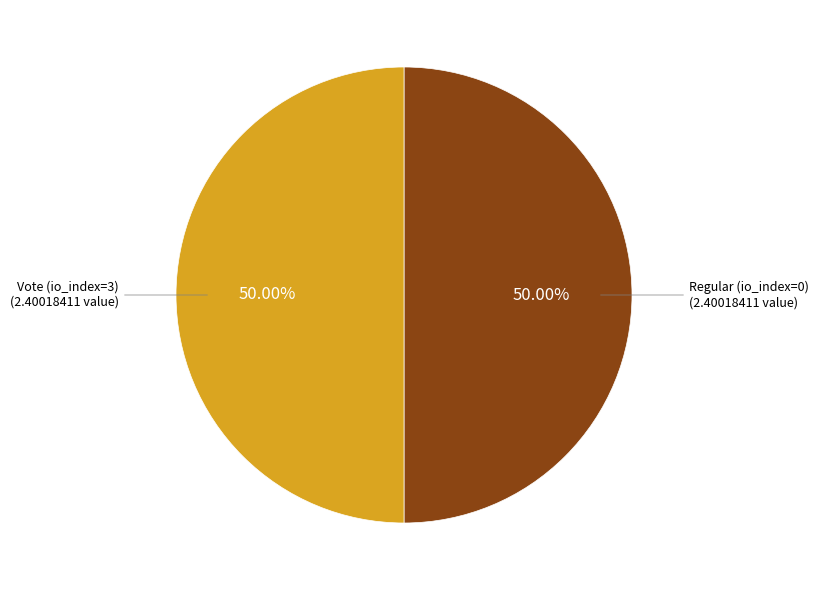

Which category has the smallest portion of the pie?

Regular